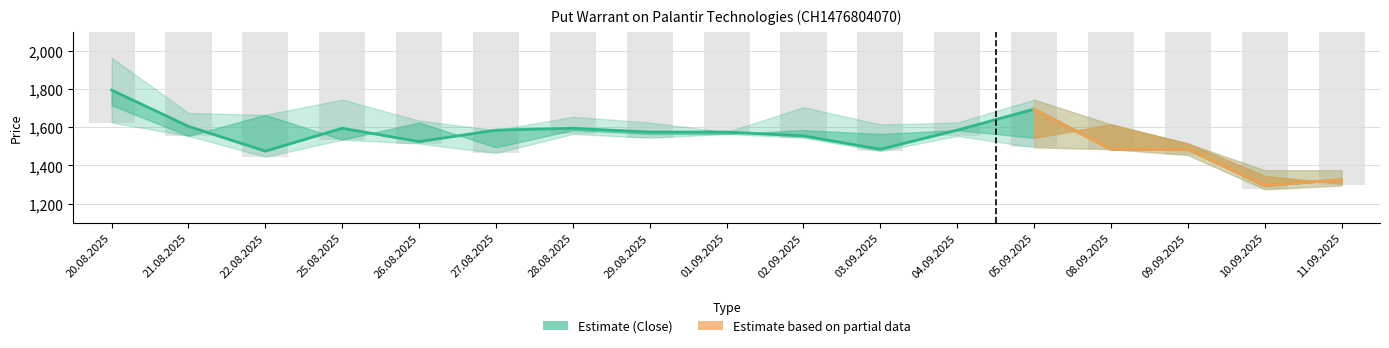

How many data points in High are less than 1625?

7